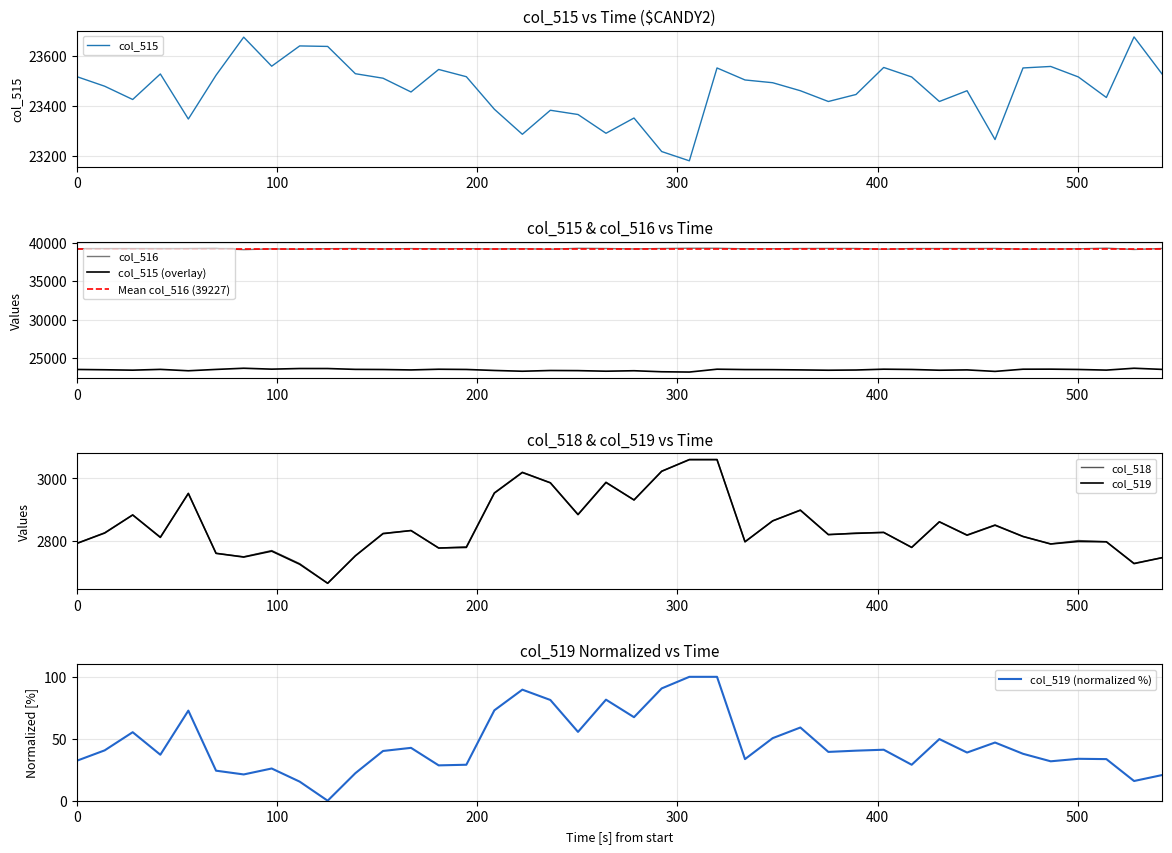

What is the value of the col_516 point at the 15th from the left?

39237